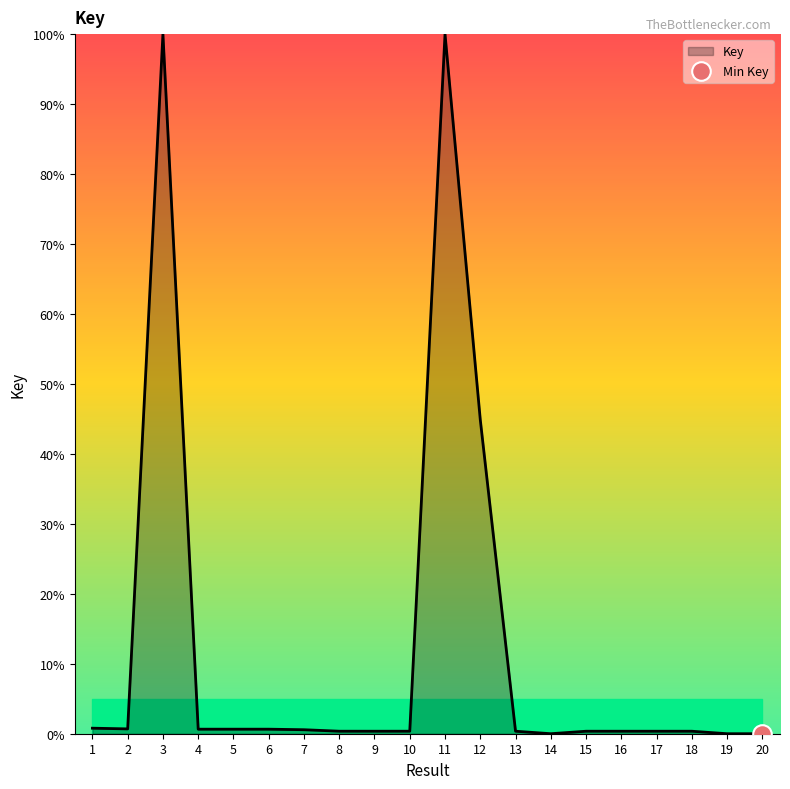

What is the difference between the maximum and minimum values?

100.0